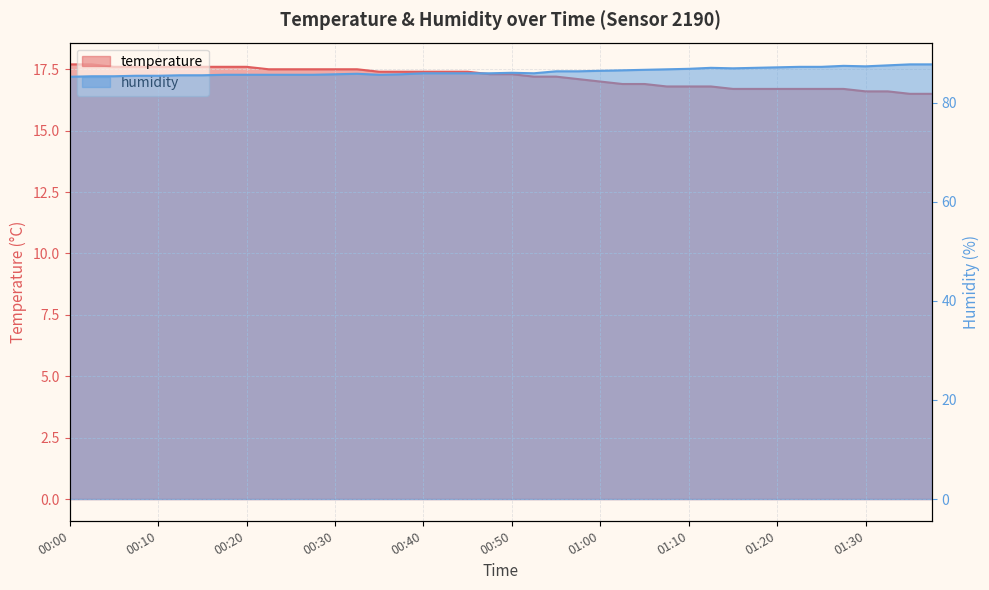

The temperature series shows 17.5 at 00:23. True or false?

True